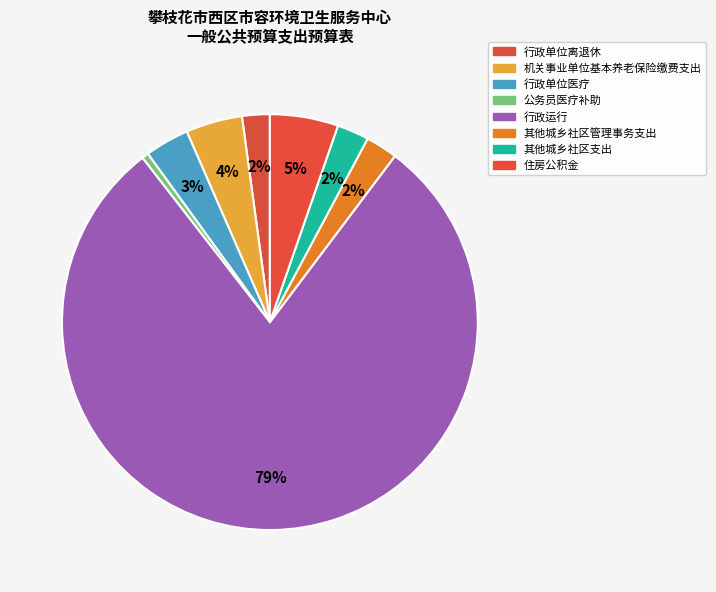

Count the number of slices in the pie.

8